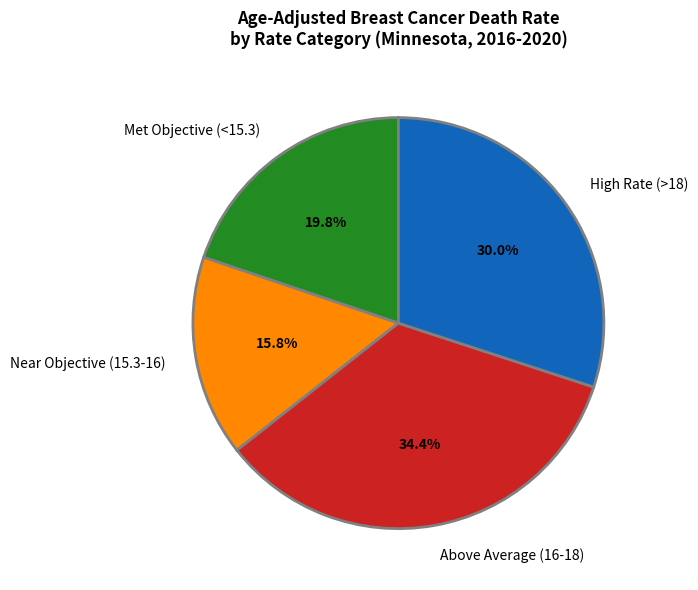

How many slices are in this pie chart?

4